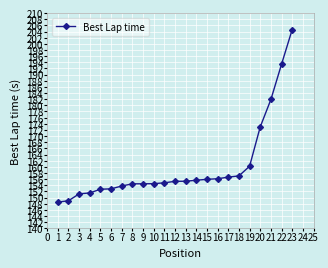

What is the difference between the second highest and minimum values?

44.9